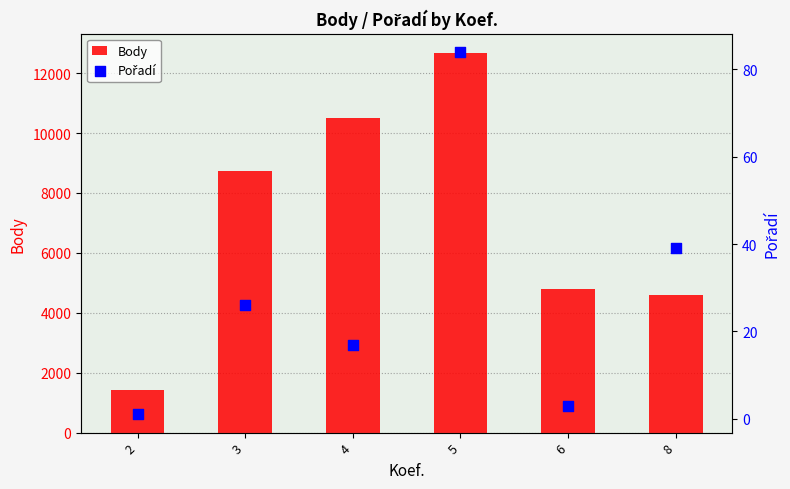

Is the value of Pořadí at 2 greater than the value of Body at 3?

No